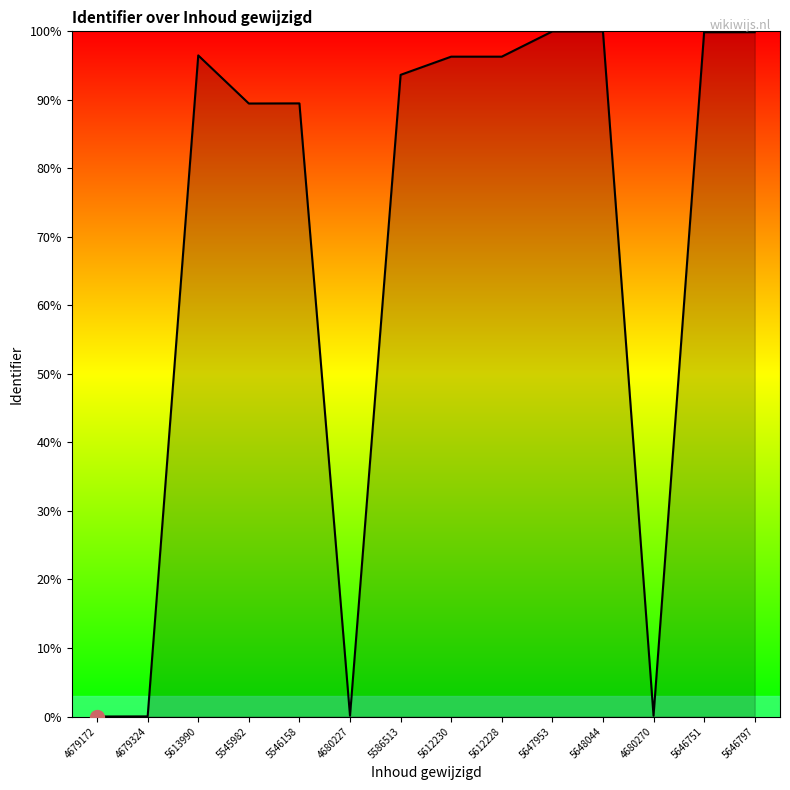

What is the ratio of the value at 5613990 to the value at 5648044?

1.0